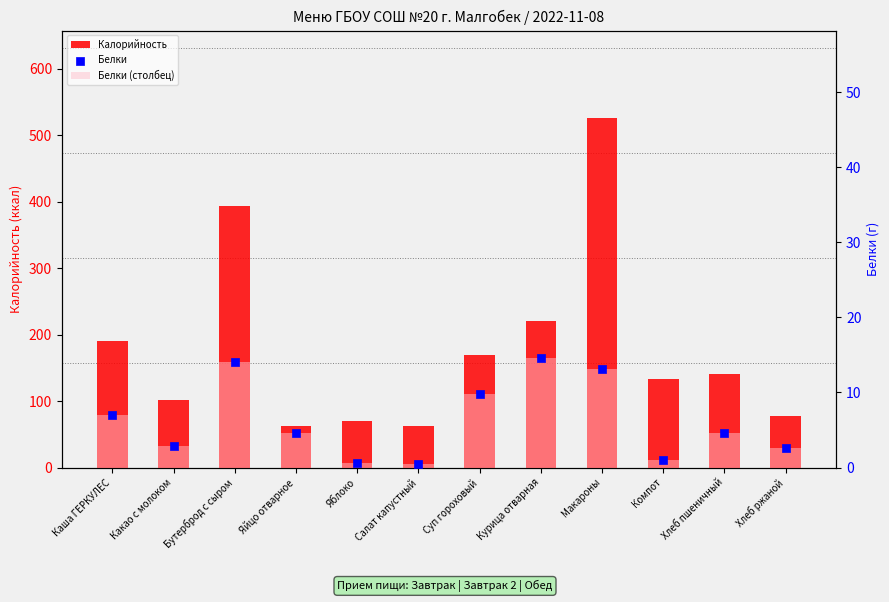

At how many categories does at least one series exceed 65?

10